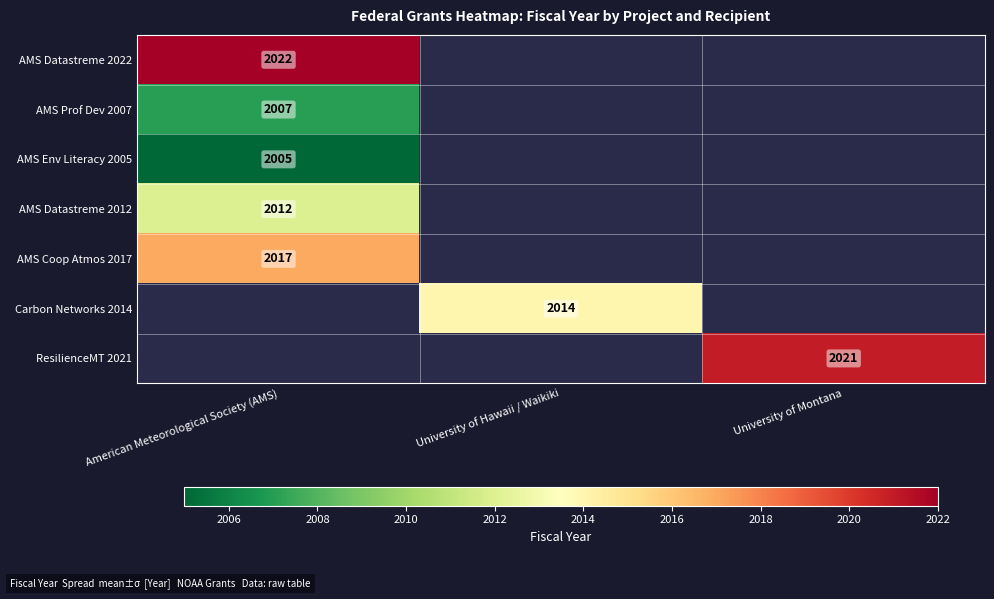

The Carbon Networks 2014 series shows 2014 at University of Hawaii / Waikiki. True or false?

True